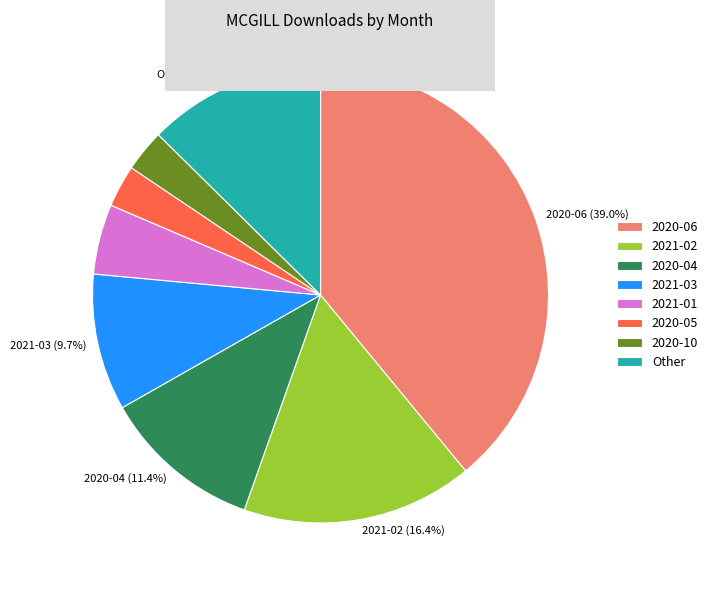

Does any single category account for the majority?

No